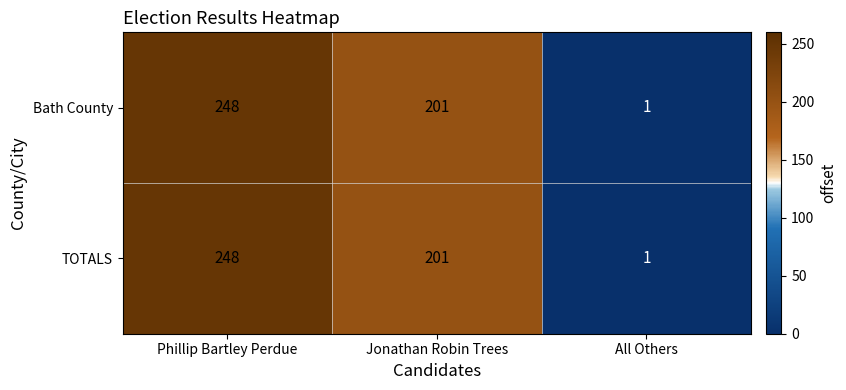

Is the value of TOTALS at All Others greater than the value of Bath County at Phillip Bartley Perdue?

No